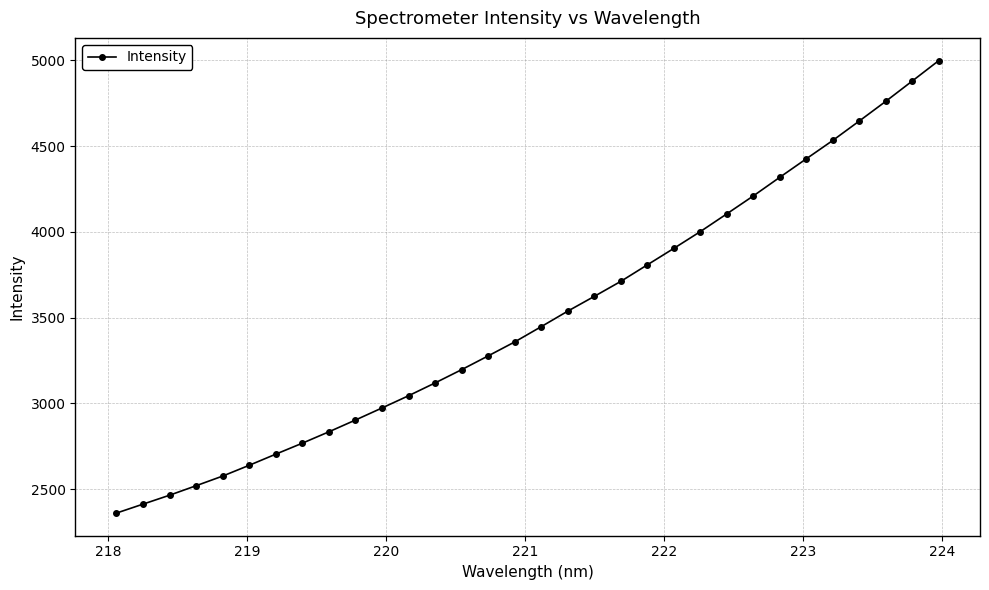

True or false: the data has more than 2 interior local peaks.

False